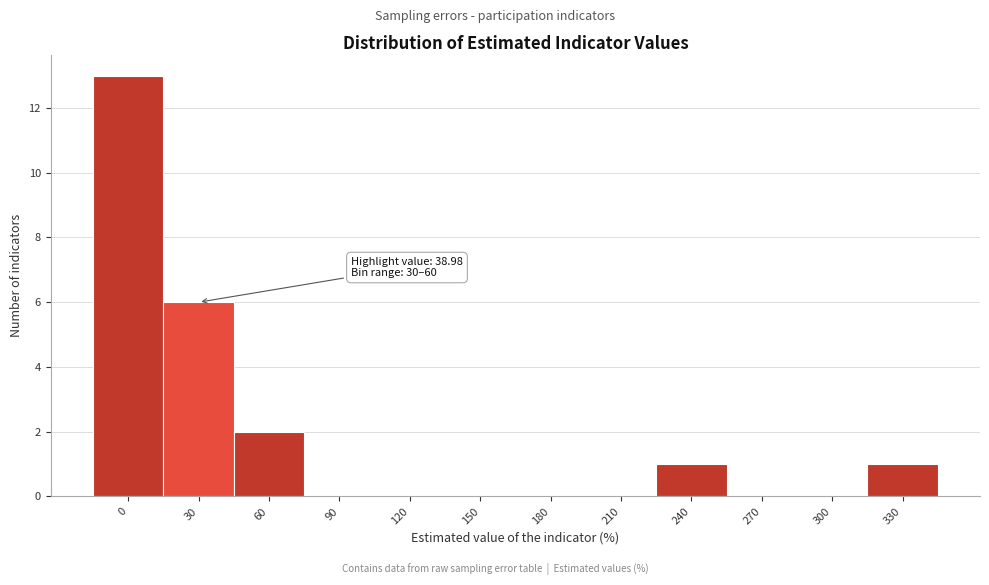

Reading right to left, list all the values displayed in this chart.

330=1	300=0	270=0	240=1	210=0	180=0	150=0	120=0	90=0	60=2	30=6	0=13